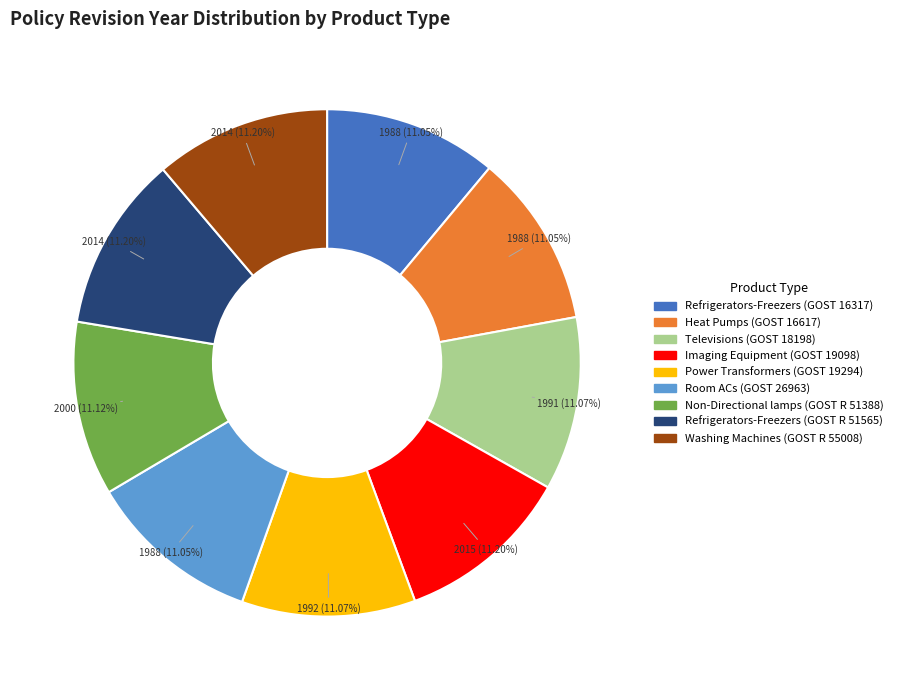

Does any single category account for the majority?

No